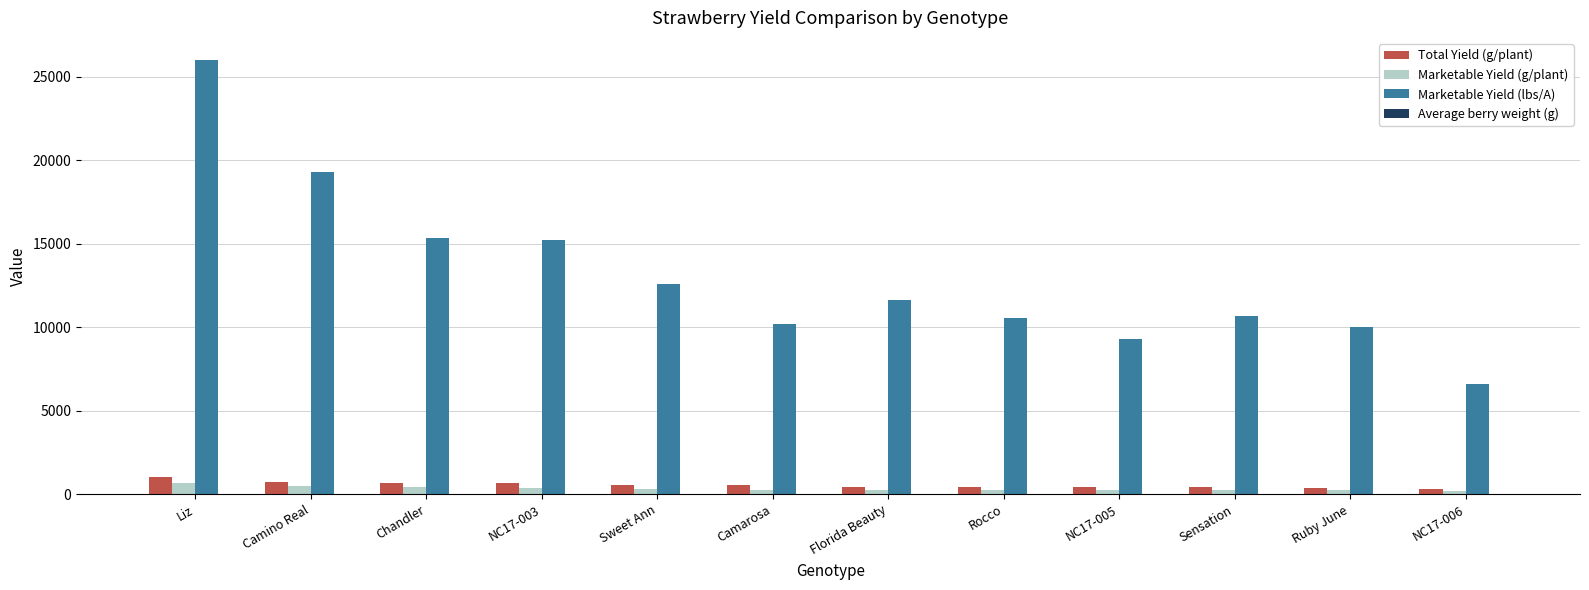

What is the sum of the Total Yield (g/plant) values at NC17-006 and Camarosa?

840.0